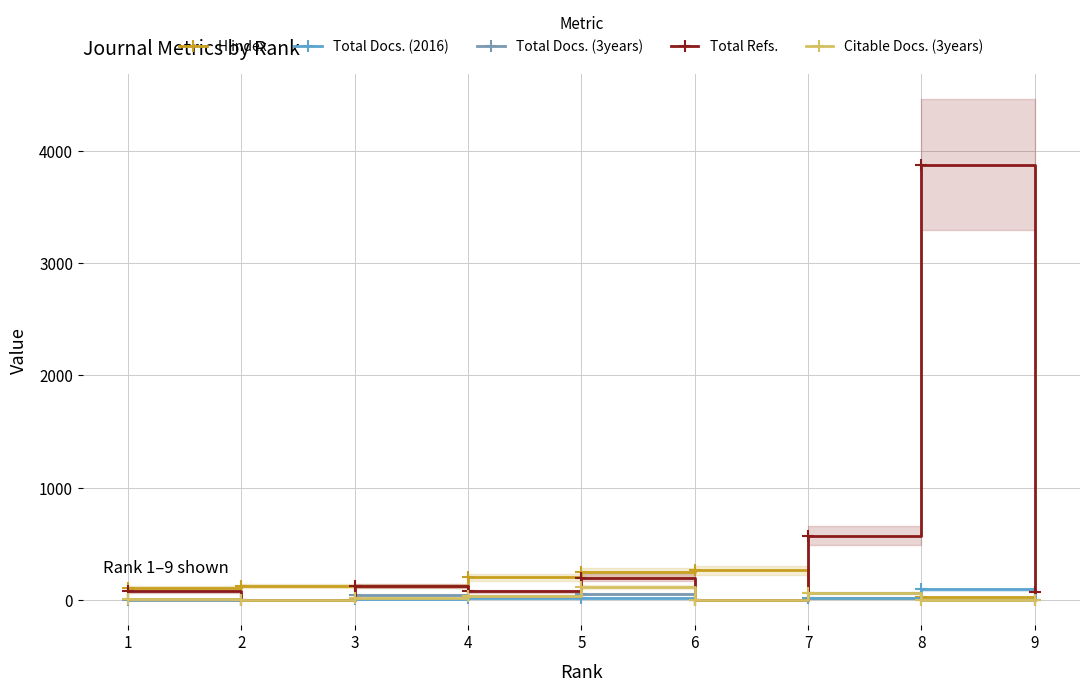

Which series has the largest range (max minus min)?

Total Refs.